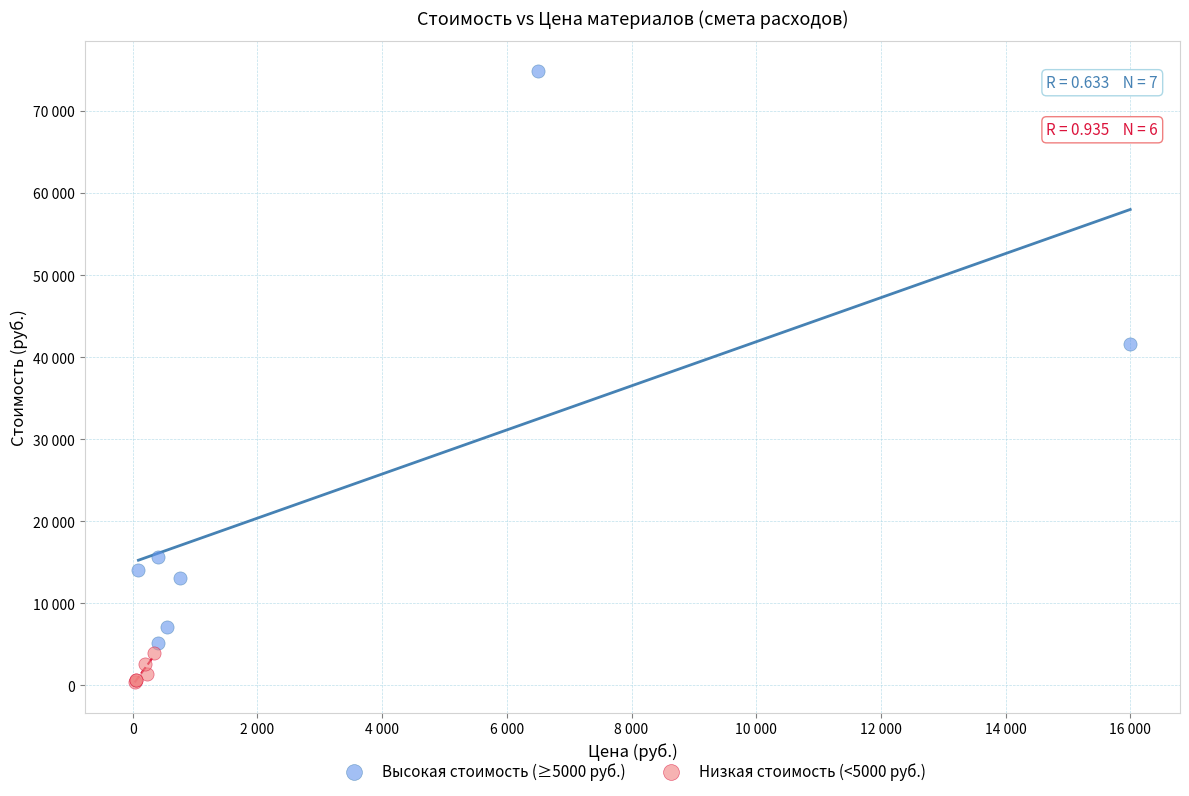

Which series contains the lowest Y value?

Низкая стоимость (<5000 руб.)